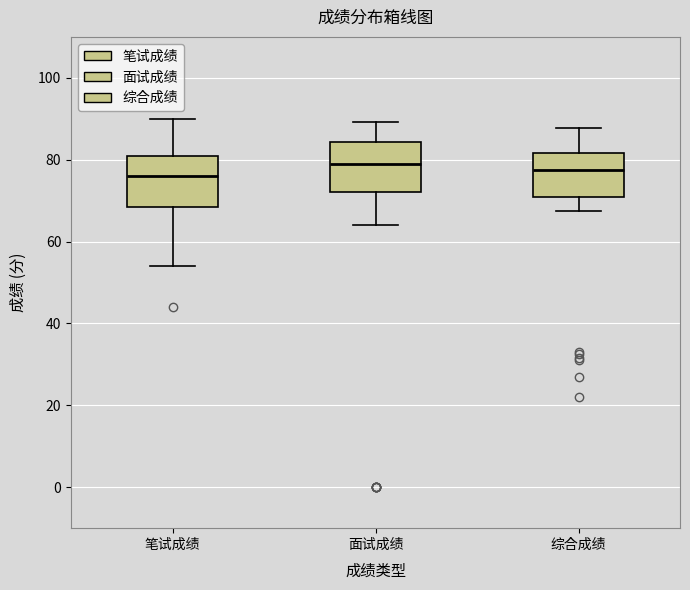

Reading left to right, read every box against the y-axis: the position of its median line, the range the box covers, and the ends of its whiskers. The values are not printed on the chart, so give them approximately, as read against the axis.

笔试成绩: median 76, box 68 to 82, whiskers 54 to 90
面试成绩: median 80, box 72 to 84, whiskers 64 to 90
综合成绩: median 78, box 70 to 82, whiskers 68 to 88